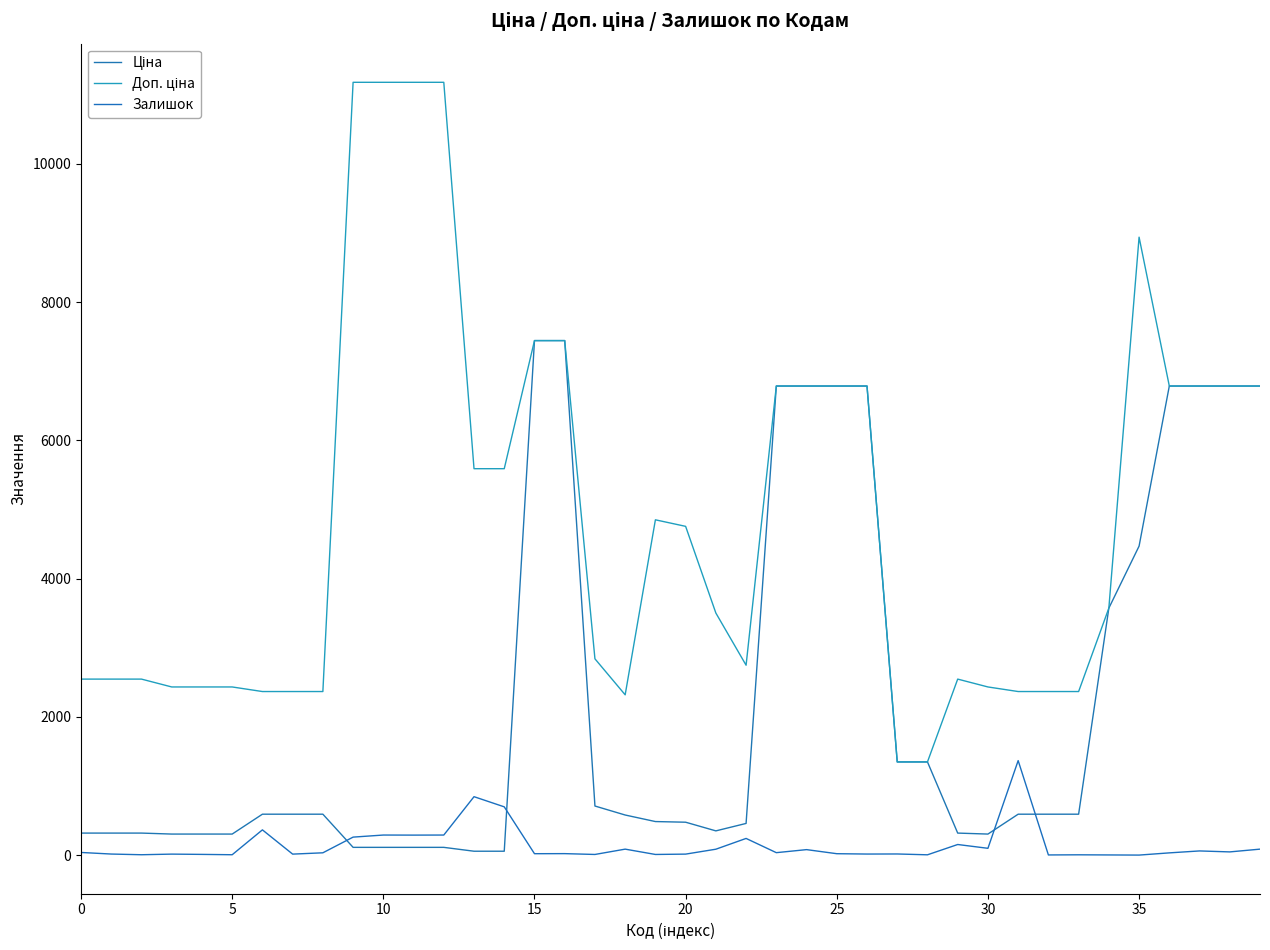

Reading right to left, what are all the values shown in this chart?

Ціна: 6787.1	6787.1	6787.1	6787.1	4470.6	3573.6	591.6	591.6	591.6	304.1	318.3	1347.9	1347.9	6787.1	6787.1	6787.1	6787.1	457.9	350.2	475.7	485.1	579.8	710.0	7444.6	7444.6	55.9	55.9	111.8	111.8	111.8	111.8	591.6	591.6	591.6	304.1	304.1	304.1	318.3	318.3	318.3
Доп. ціна: 6787.1	6787.1	6787.1	6787.1	8941.2	3573.6	2366.5	2366.5	2366.5	2432.8	2546.4	1348.0	1348.0	6787.1	6787.1	6787.1	6787.1	2747.5	3502.5	4756.7	4851.4	2319.2	2839.8	7444.6	7444.6	5591.0	5591.0	11182.0	11182.0	11182.0	11182.0	2366.5	2366.5	2366.5	2432.8	2432.8	2432.8	2546.4	2546.4	2546.4
Залишок: 86.0	46.0	60.0	32.0	0.0	2.0	4.0	2.0	1367.0	98.0	153.0	4.0	16.0	15.0	20.0	79.0	35.0	241.0	85.0	14.0	9.0	86.0	9.0	21.0	20.0	698.0	845.0	290.0	289.0	290.0	260.0	33.0	14.0	365.0	5.0	10.0	14.0	5.0	15.0	38.0